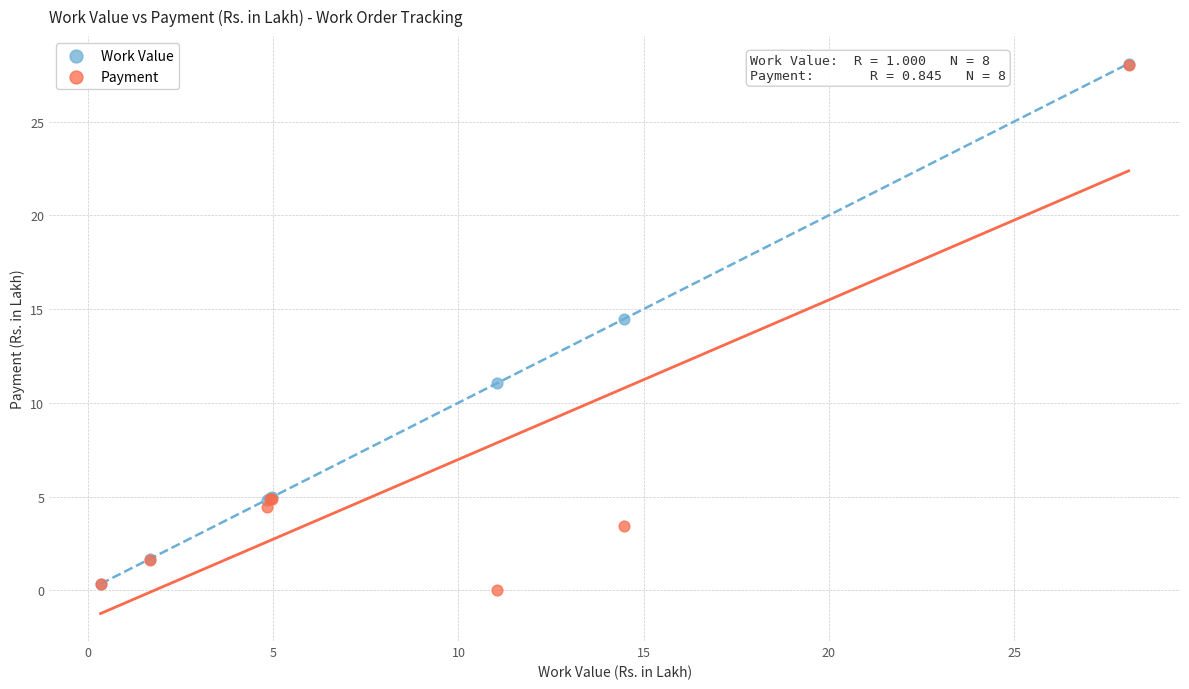

Across all series, what Y value is closest to 14?

14.5